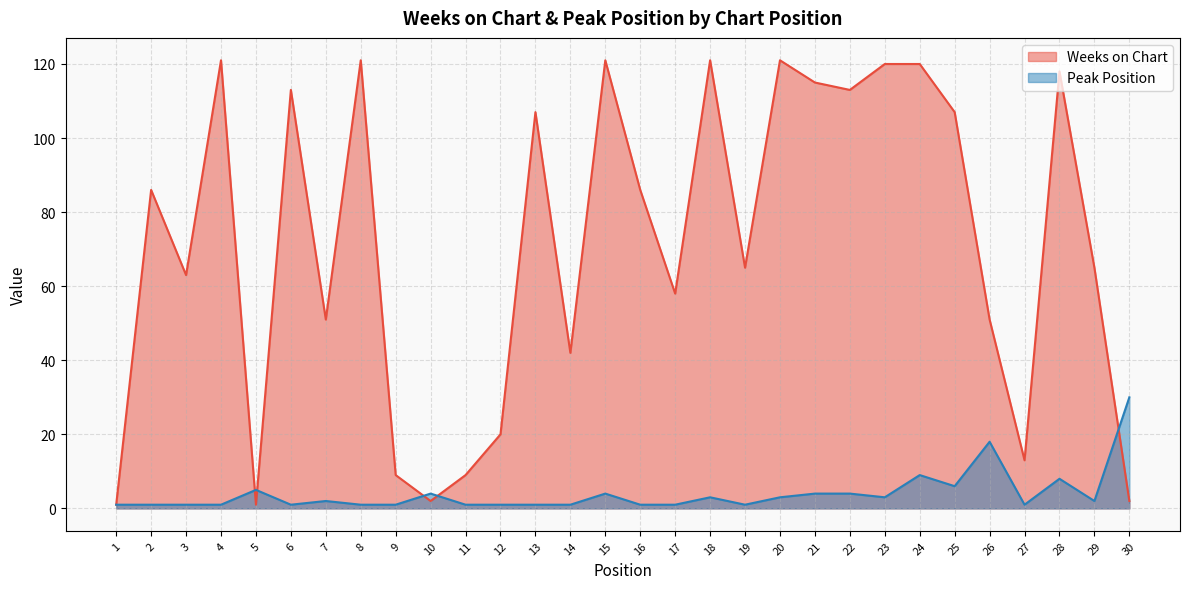

Reading left to right, extract all data points from this chart.

Weeks on Chart: 1	86	63	121	1	113	51	121	9	2	9	20	107	42	121	86	58	121	65	121	115	113	120	120	107	51	13	118	65	2
Peak Position: 1	1	1	1	5	1	2	1	1	4	1	1	1	1	4	1	1	3	1	3	4	4	3	9	6	18	1	8	2	30